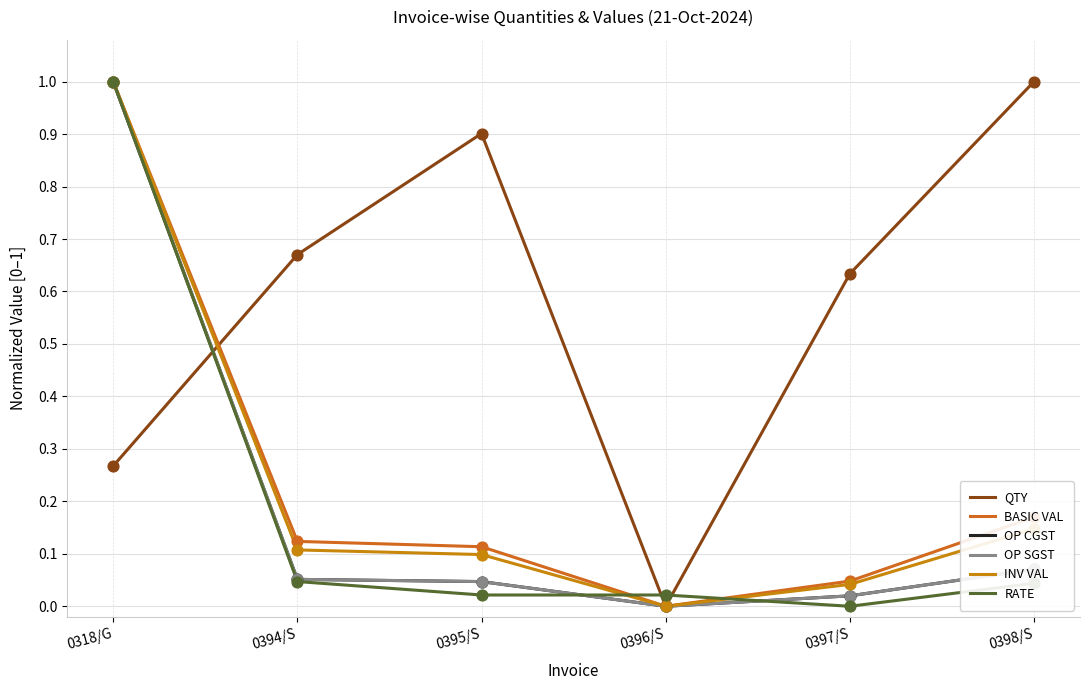

At which category is the sum across all series the highest?

0318/G